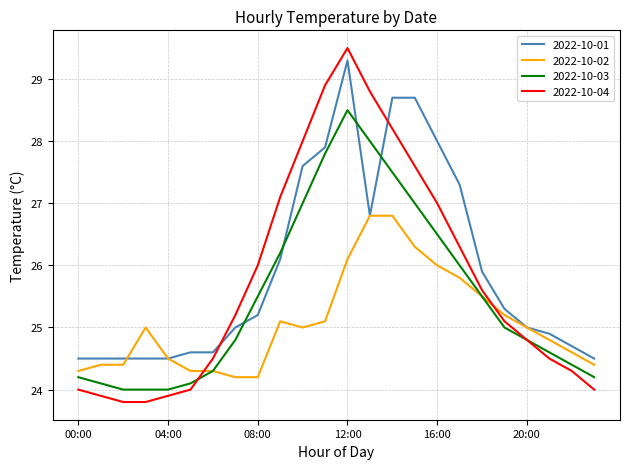

Which series has the widest spread of values?

2022-10-04